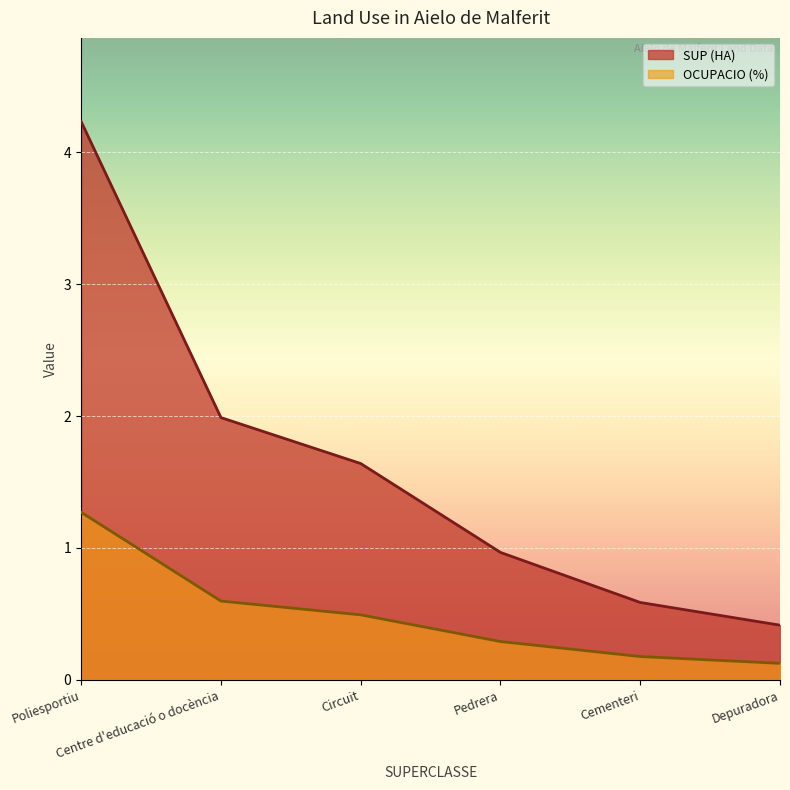

True or false: OCUPACIO (%) and SUP (HA) intersect in this chart.

False